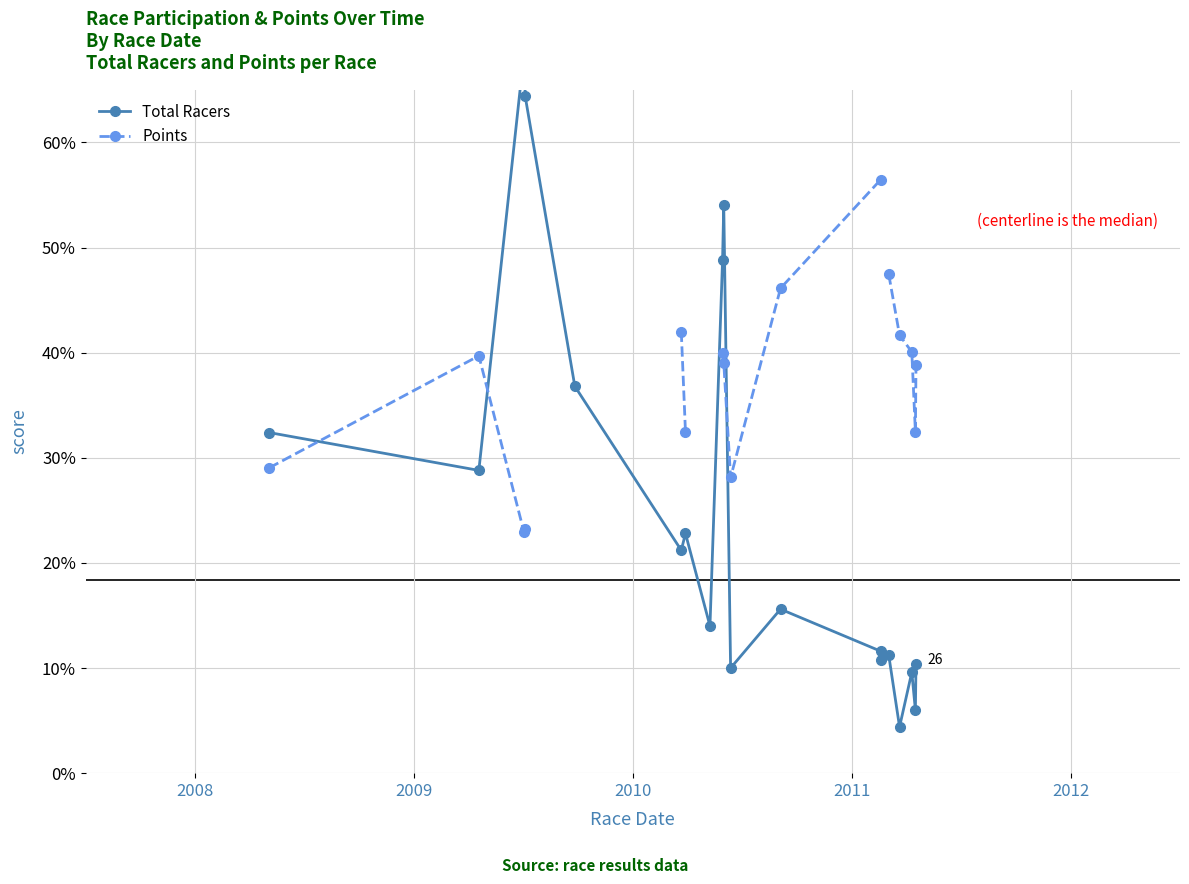

The Total Racers series shows 0.2 at 12. True or false?

False